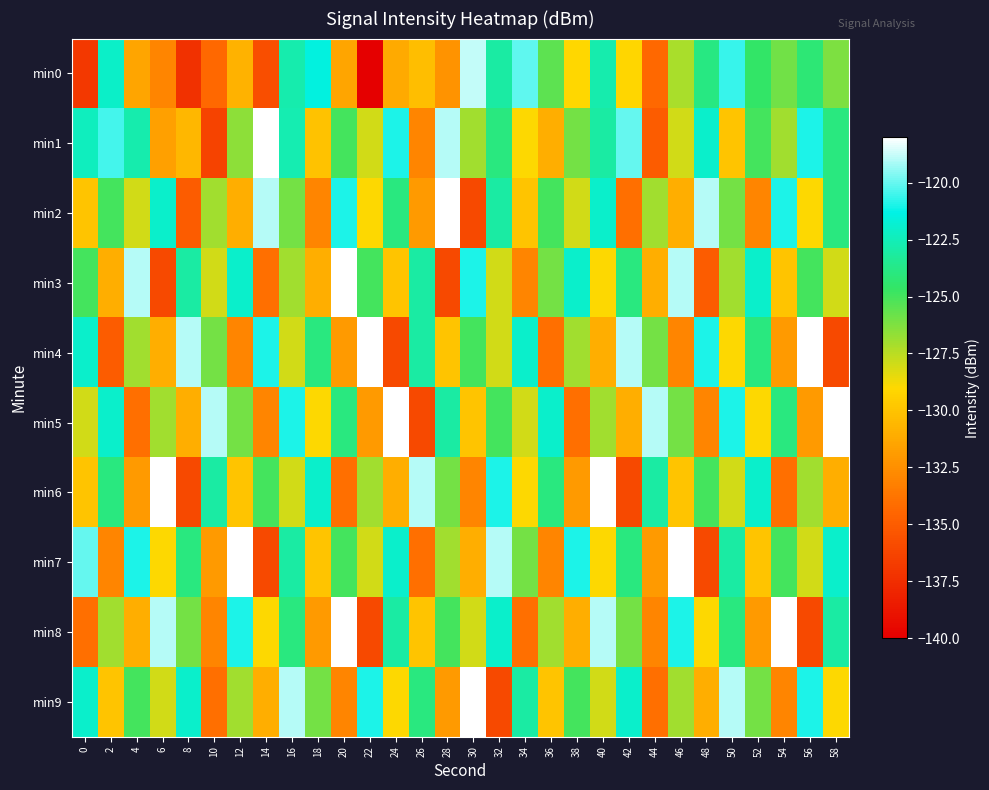

Rank the series by their maximum value, from lowest to highest.

min0, min2, min3, min4, min5, min6, min7, min8, min9, min1